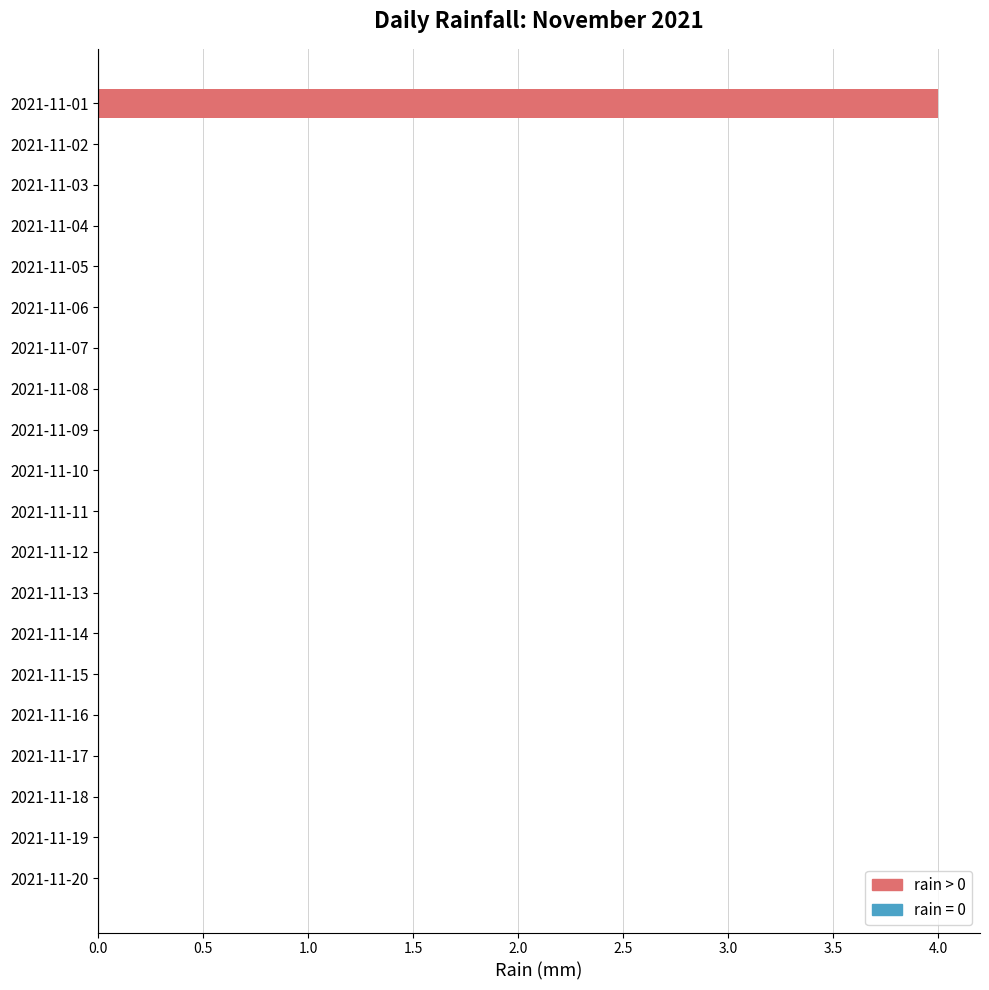

Are the bars horizontal?

Yes